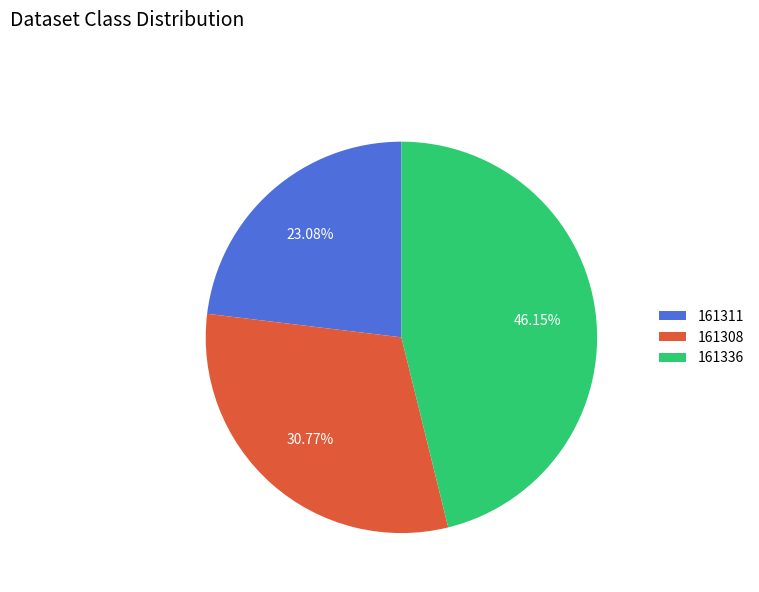

To the nearest percent, what is the combined percentage of 161308 and 161336?

77%